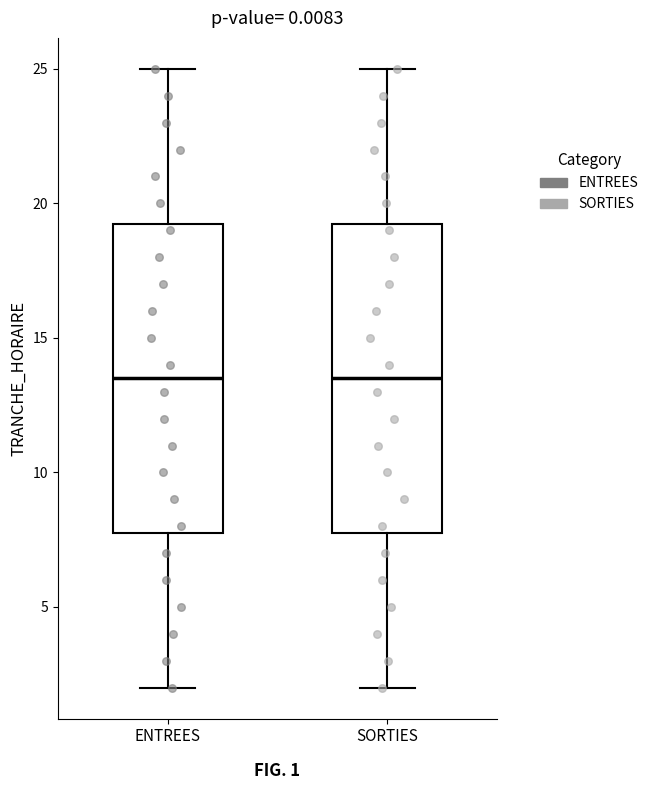

Reading left to right, read every box against the y-axis: the position of its median line, the range the box covers, and the ends of its whiskers. The values are not printed on the chart, so give them approximately, as read against the axis.

ENTREES: median 13.5, box 8.0 to 19.5, whiskers 2.0 to 25.0
SORTIES: median 13.5, box 8.0 to 19.5, whiskers 2.0 to 25.0